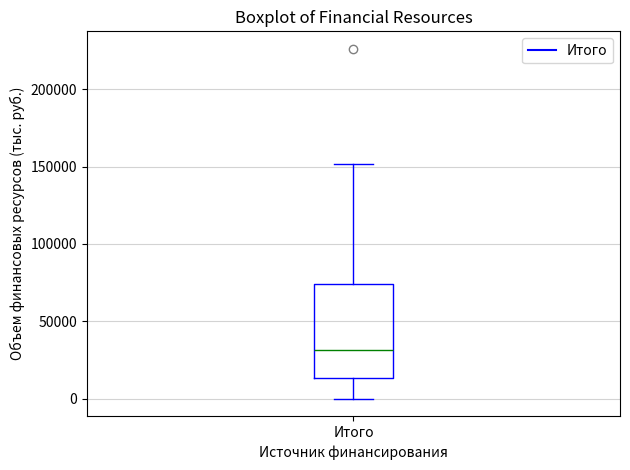

Read this box plot against the y-axis: the position of the median line, the range covered by the box, and the ends of both whiskers. The values are not printed on the chart, so give them approximately, as read against the axis.

median 30000, box 15000 to 75000, whiskers 0 to 150000